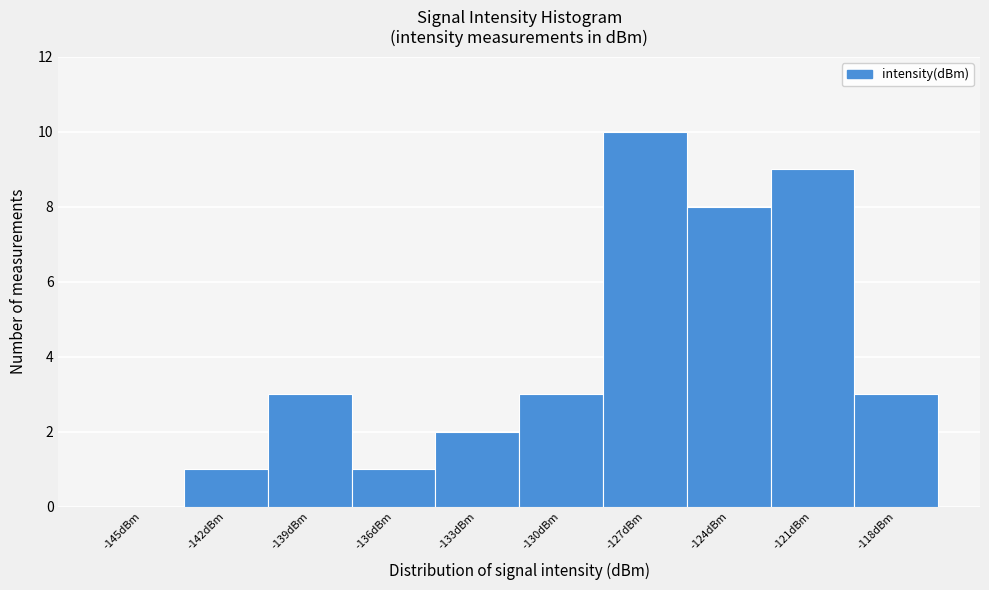

Reading left to right, extract all data points from this chart.

-145dBm=0	-142dBm=1	-139dBm=3	-136dBm=1	-133dBm=2	-130dBm=3	-127dBm=10	-124dBm=8	-121dBm=9	-118dBm=3